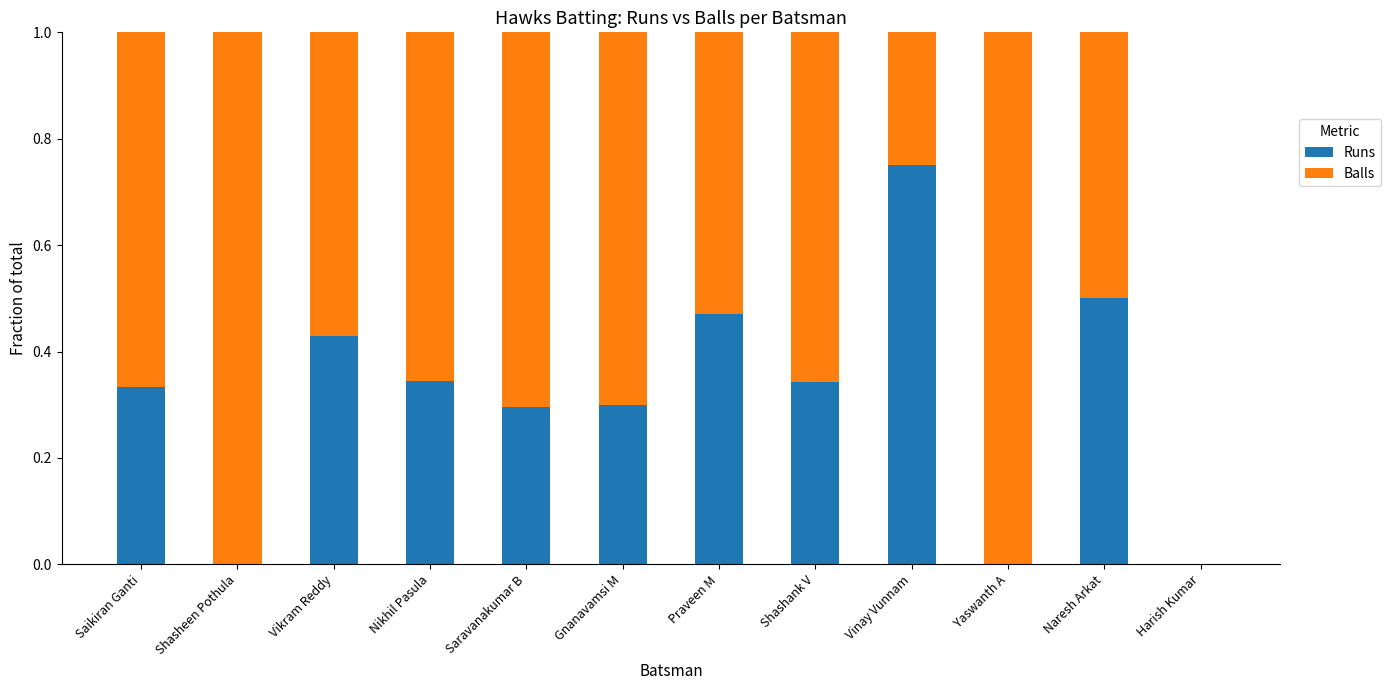

What is the total value across all series at Praveen M?

1.0